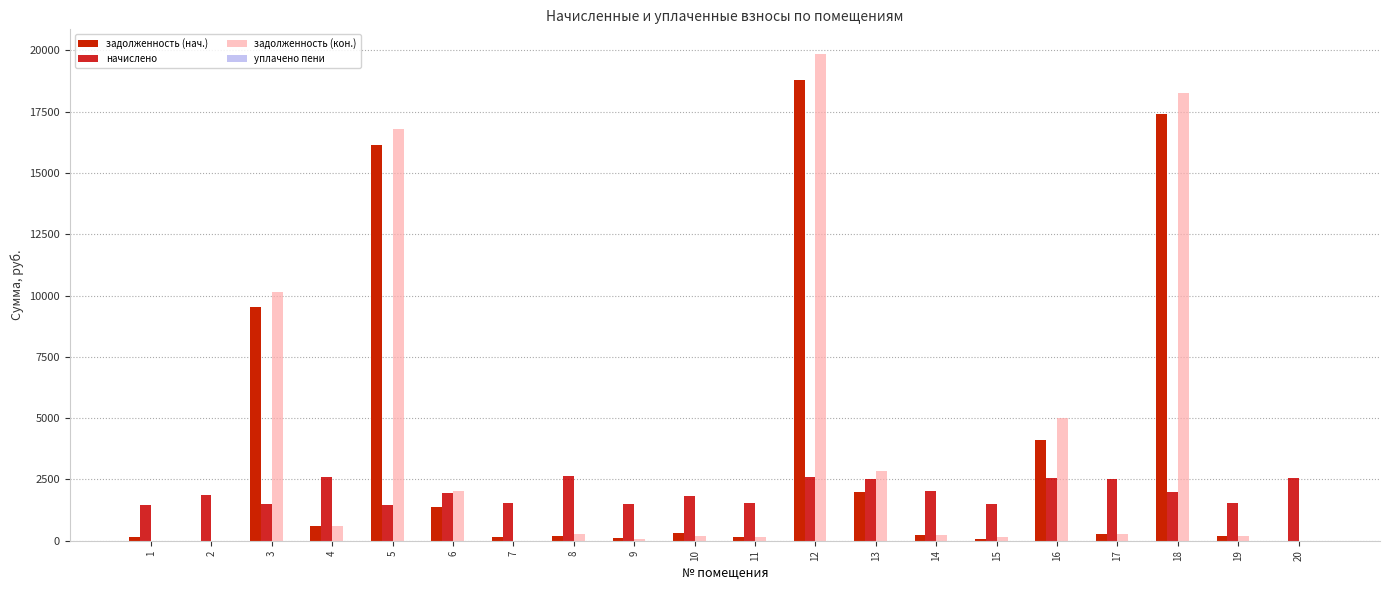

At which category is the sum across all series the highest?

12